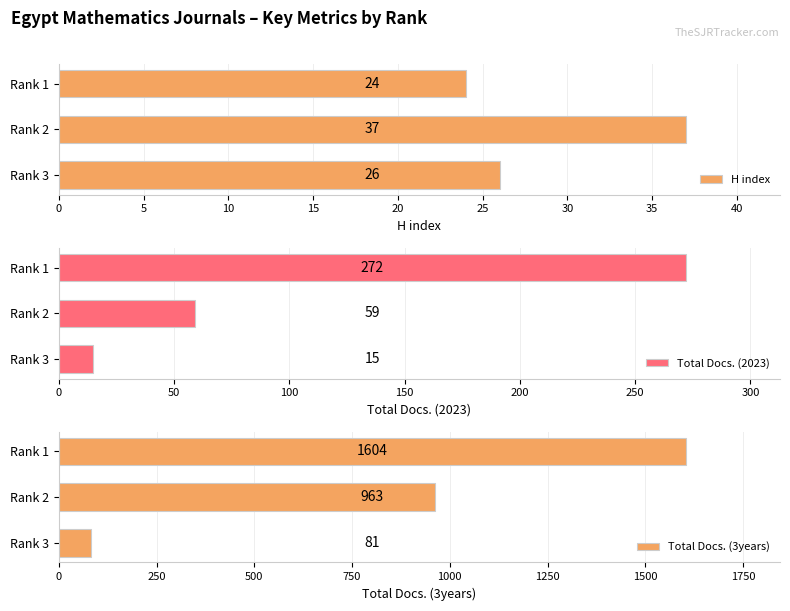

Are the bars grouped side by side (vs. stacked)?

Yes